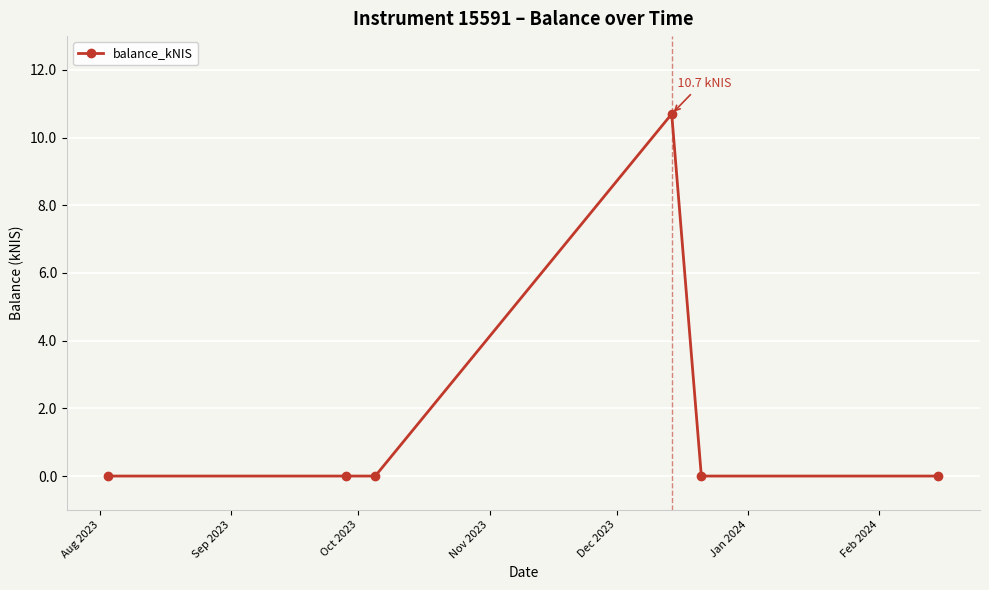

What is the sum of all values?

10.7